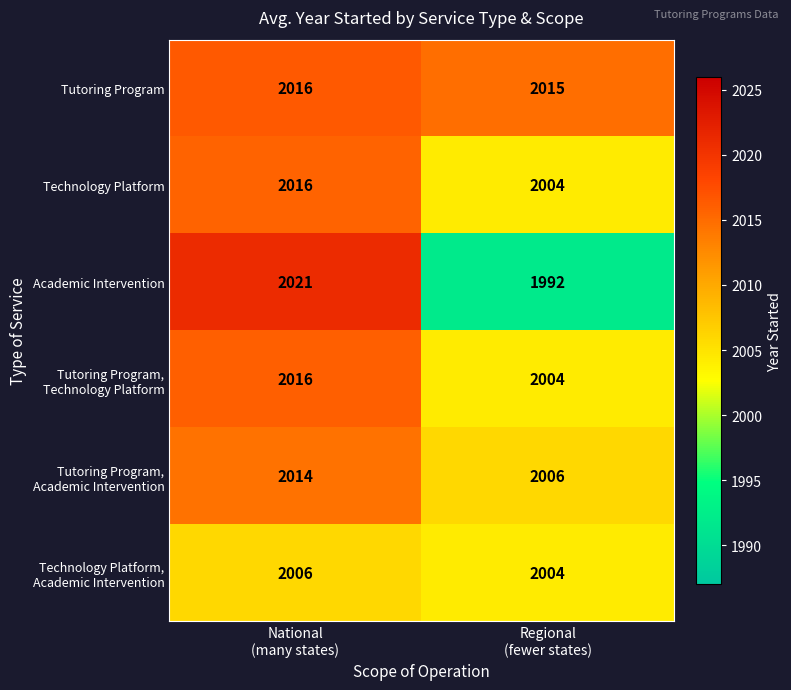

What is the minimum value shown in the chart?

1992